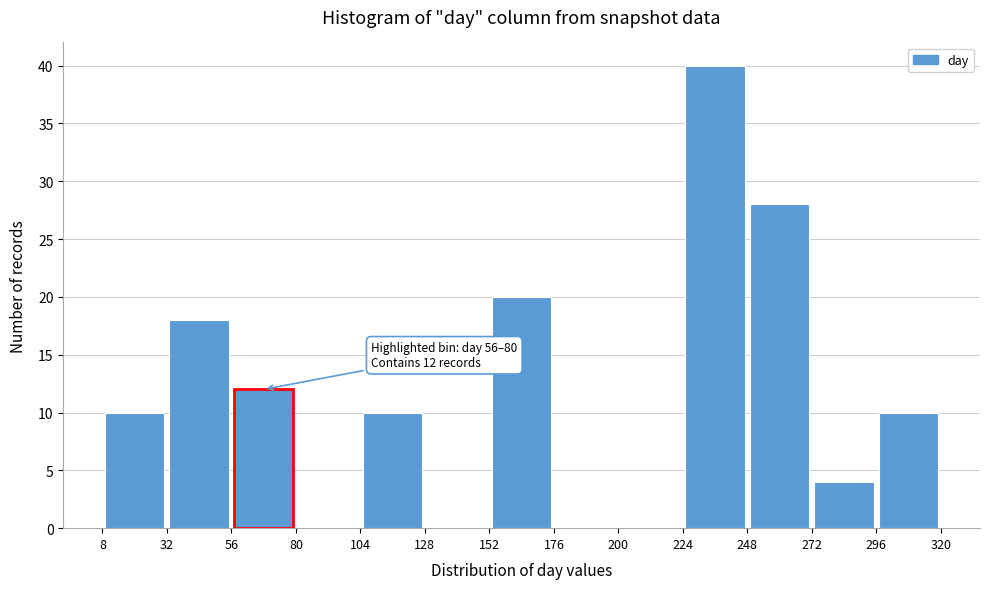

Over which range of the x-axis is the bar tallest?

224 to 248